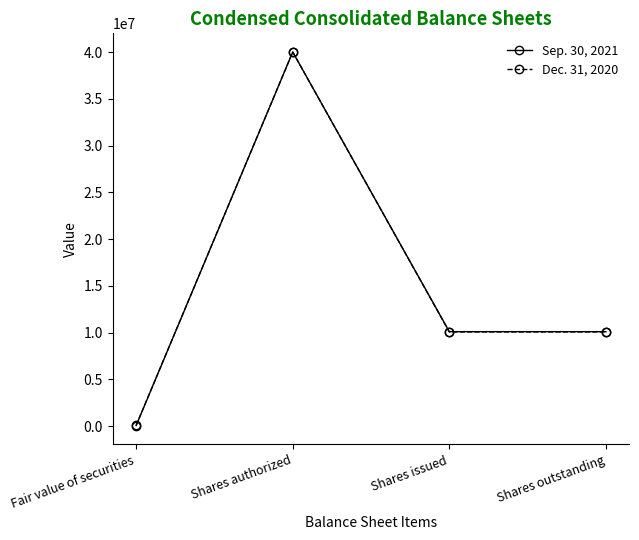

Which label corresponds to the smallest value in the chart?

Fair value of securities